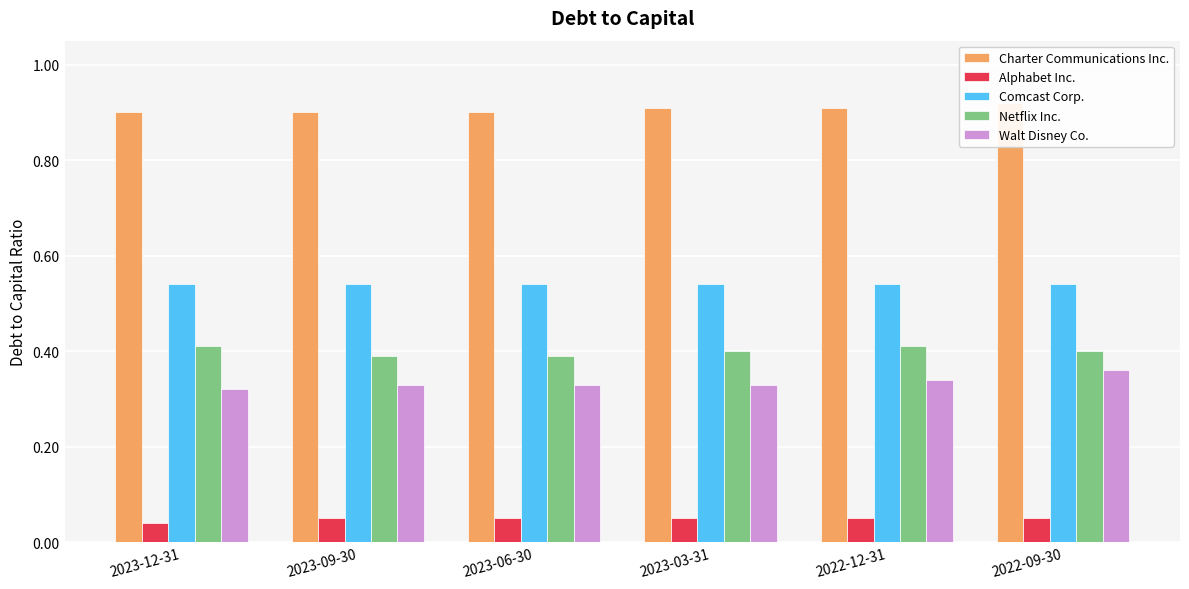

What is the label of the 4th bar from the right?

2023-06-30